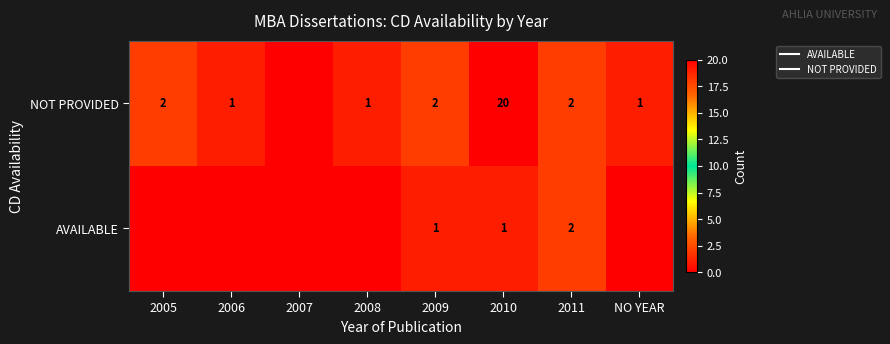

Is it true that NOT PROVIDED equals 0 at 2009?

False